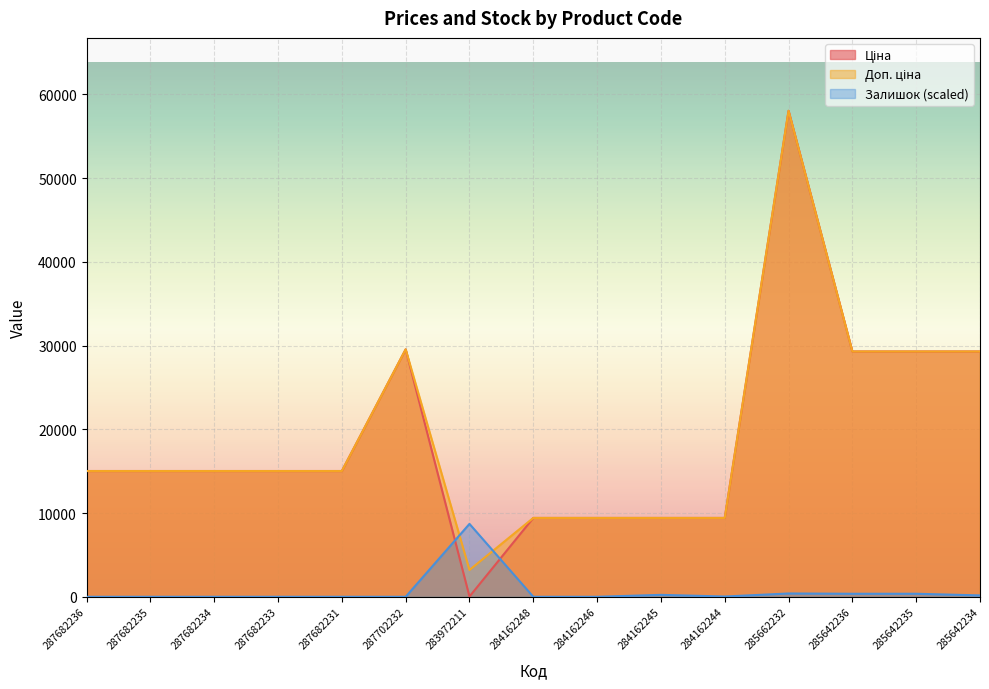

The value of Залишок at 287682233 is 0.0. True or false?

True